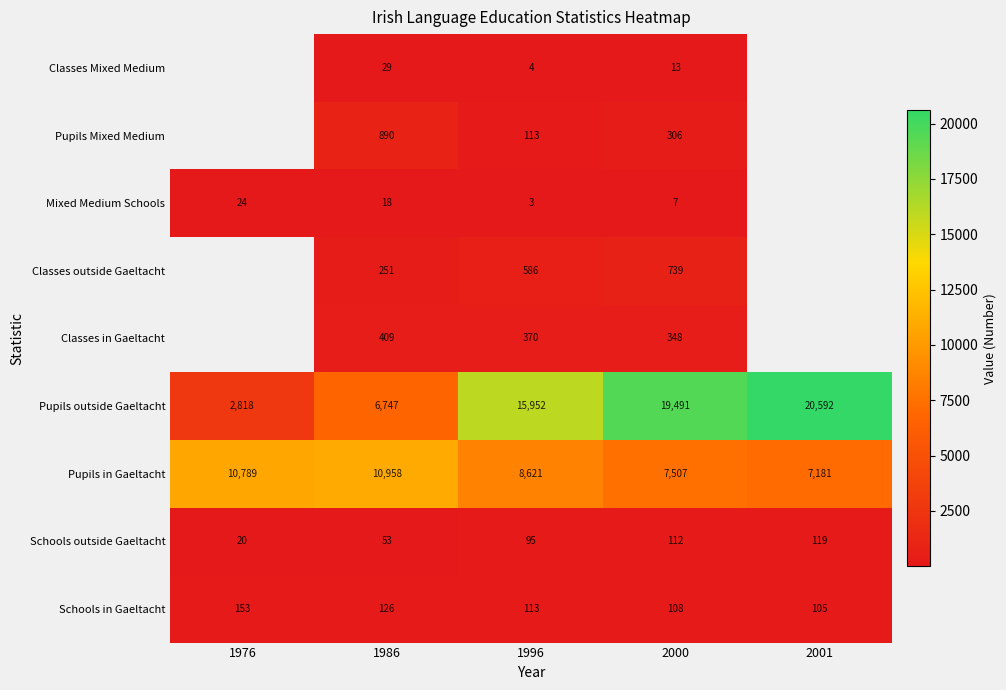

At which label does Schools in Gaeltacht first exceed 113?

1976